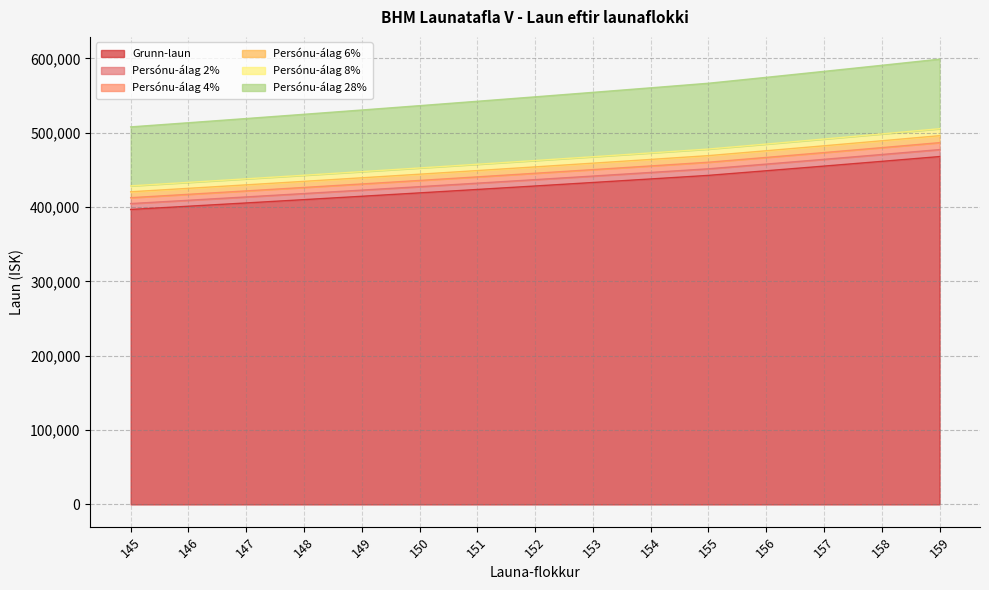

What is the total value across all series at 156?

574505